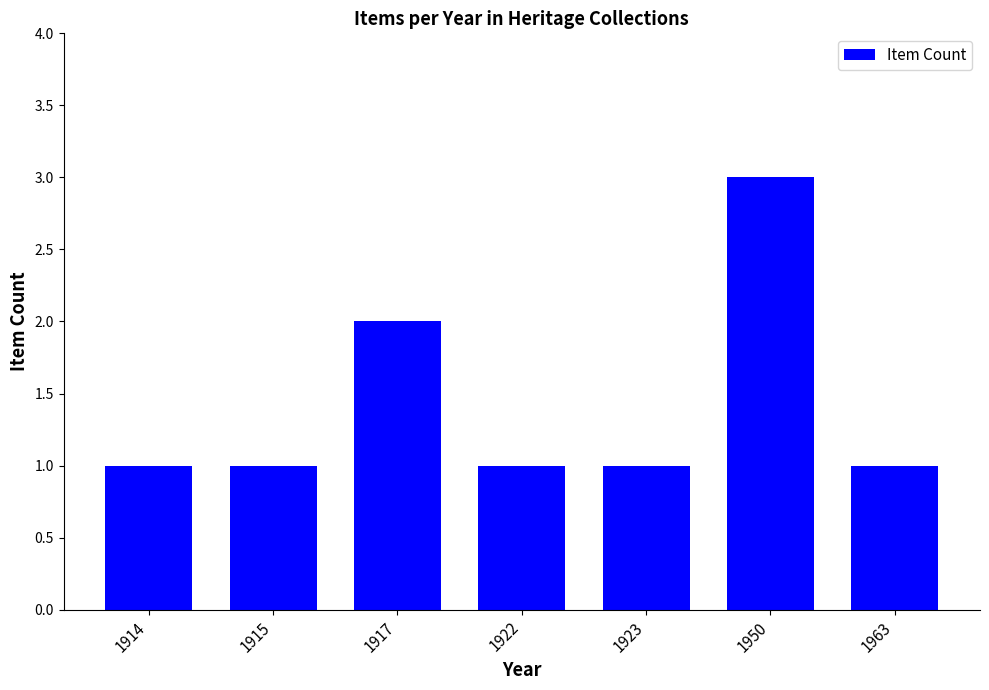

Between 1950 and 1917, which is larger?

1950